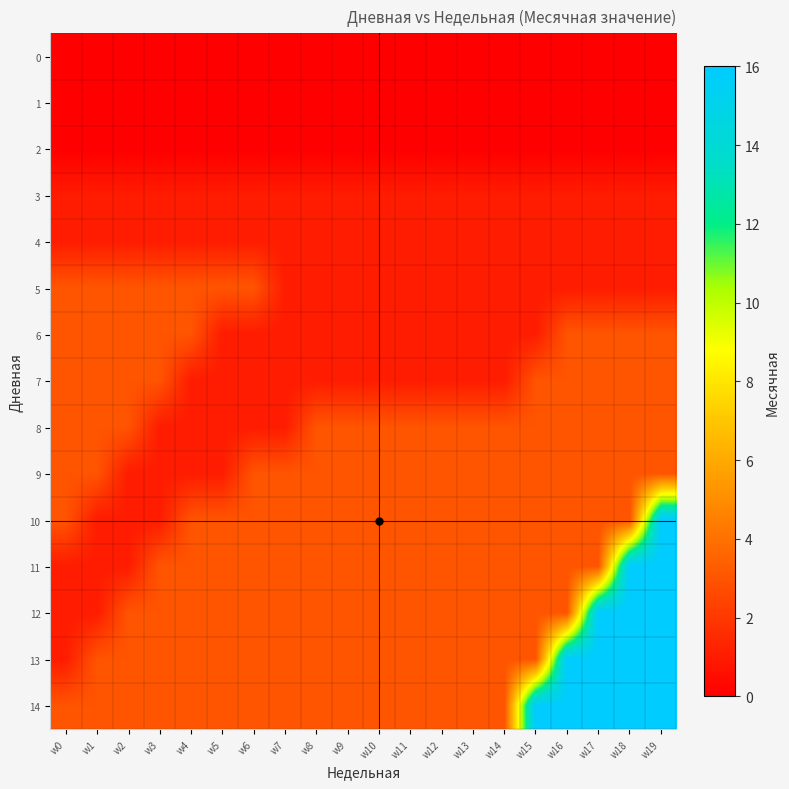

List the series in order of their peak value, highest first.

10, 11, 12, 13, 14, 5, 6, 7, 8, 9, 3, 4, 0, 1, 2